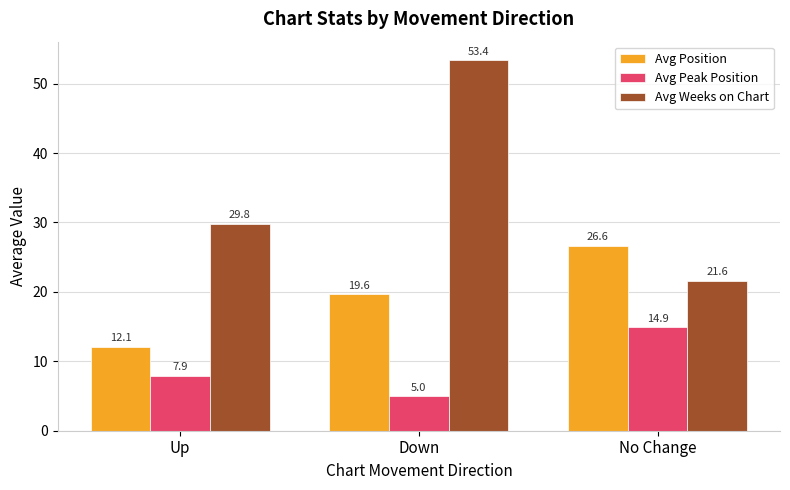

At No Change, list the series in order from largest to smallest.

Avg Position, Avg Weeks on Chart, Avg Peak Position